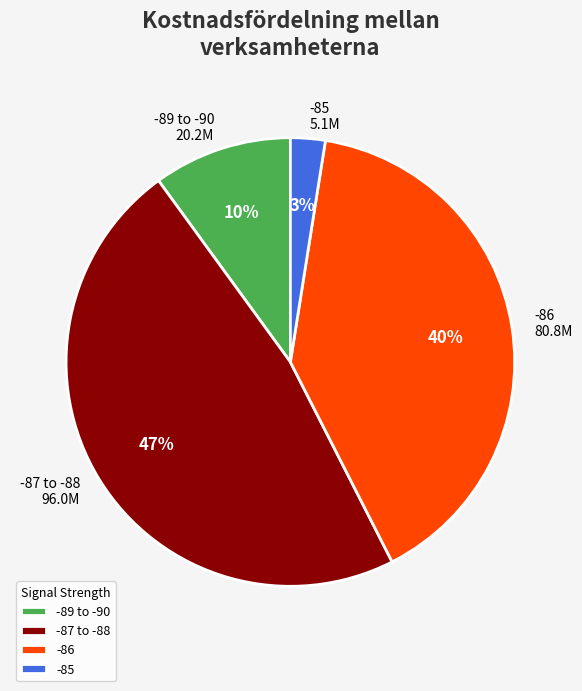

Between -87 to -88 and -86, which is larger?

-87 to -88